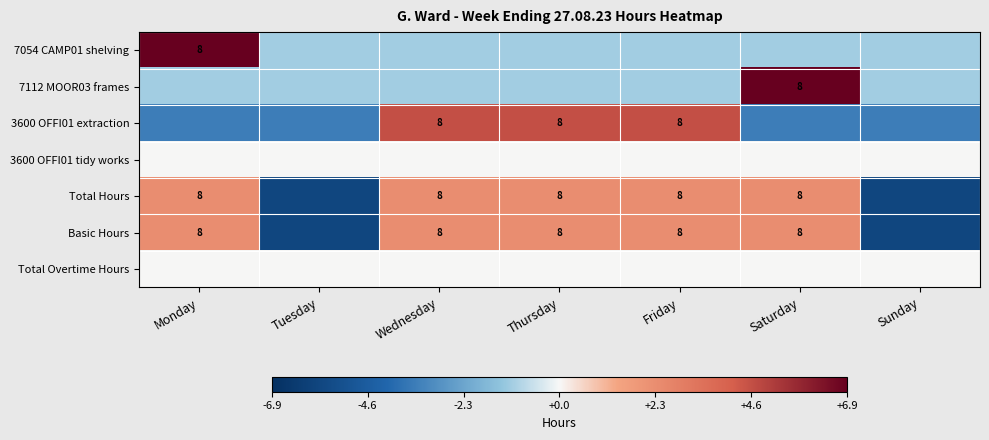

Is it true that Basic Hours equals -3.7 at Tuesday?

False